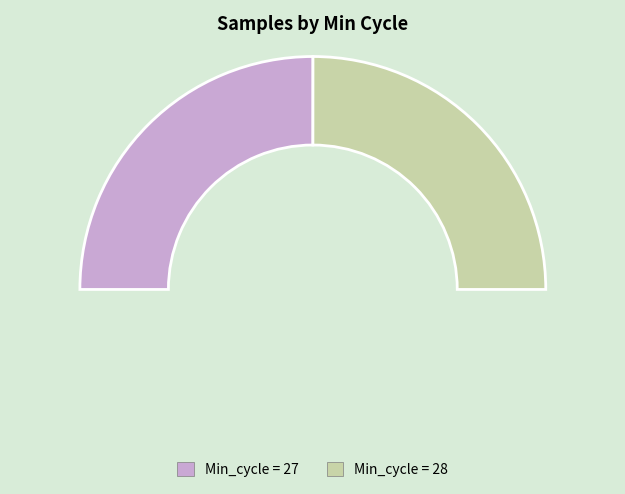

To the nearest percent, what portion does Min_cycle=28 represent?

50%